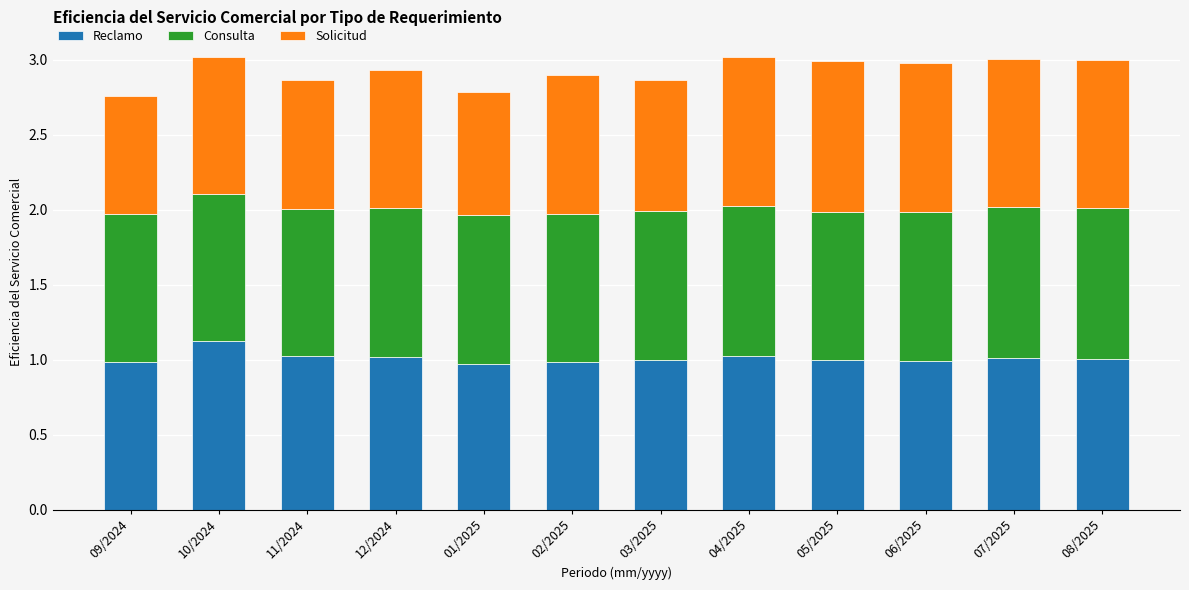

What is the lowest value of the Reclamo series?

1.0